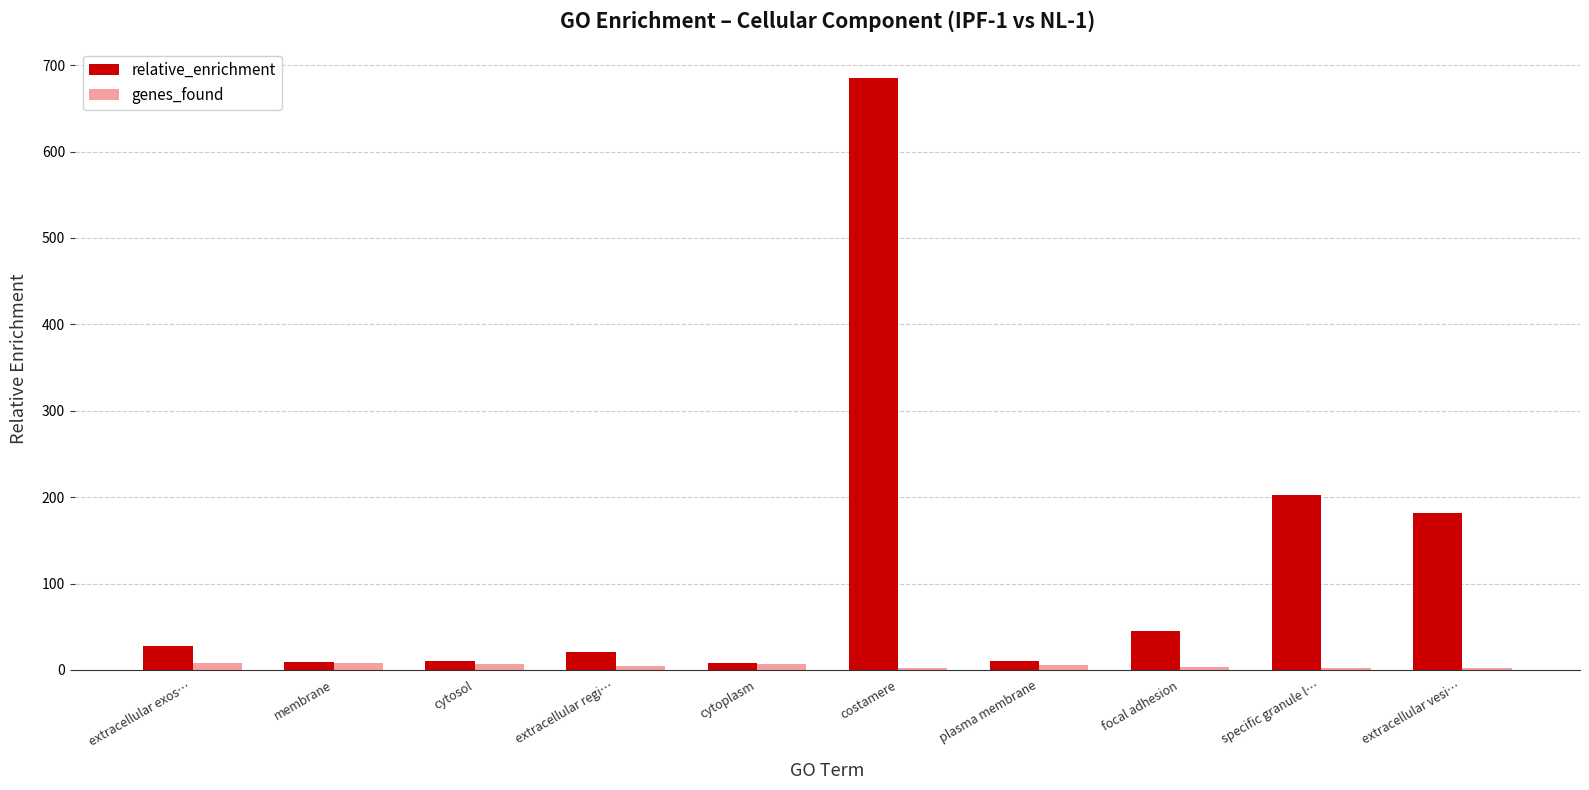

Which series has the largest total across all categories?

relative_enrichment